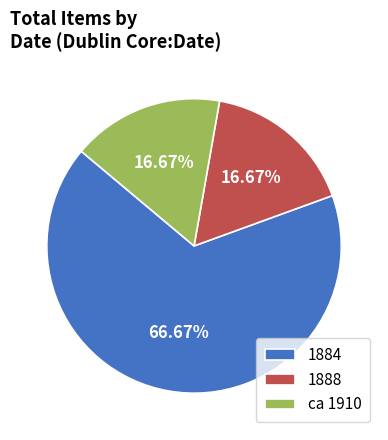

Count the number of slices in the pie.

3